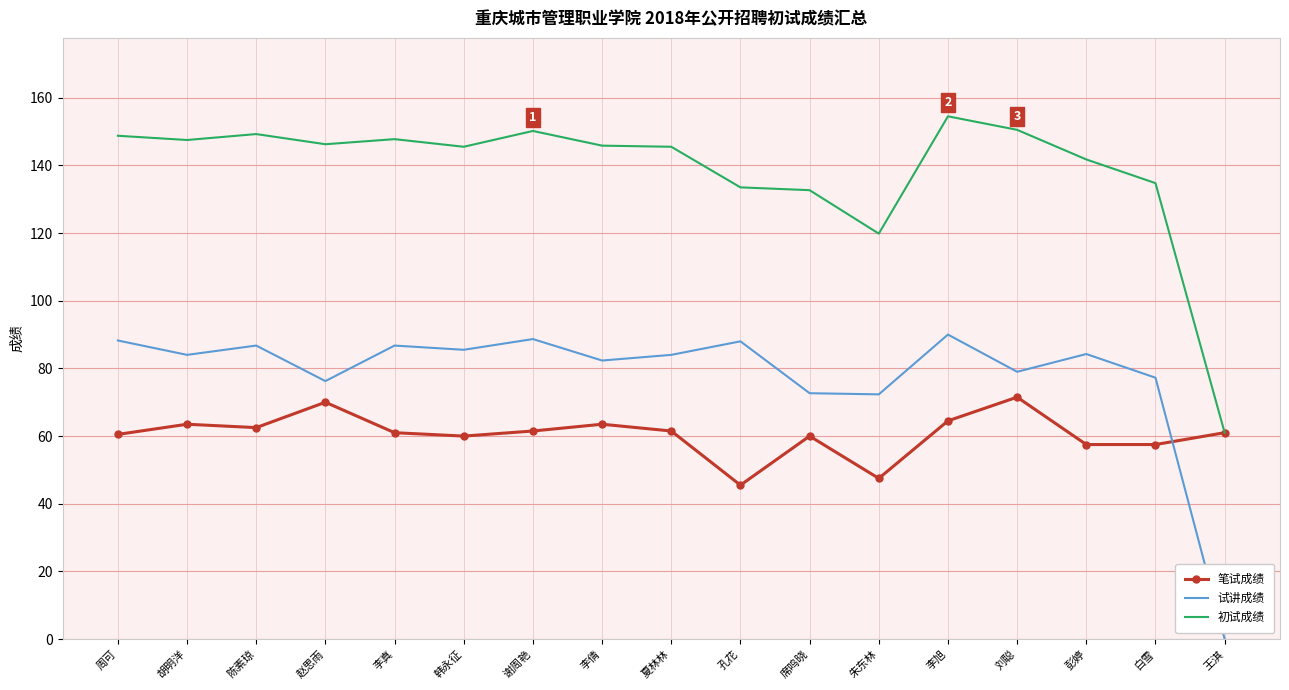

What is the sum of the 试讲成绩 values at 陈素琼 and 李旭?

176.8